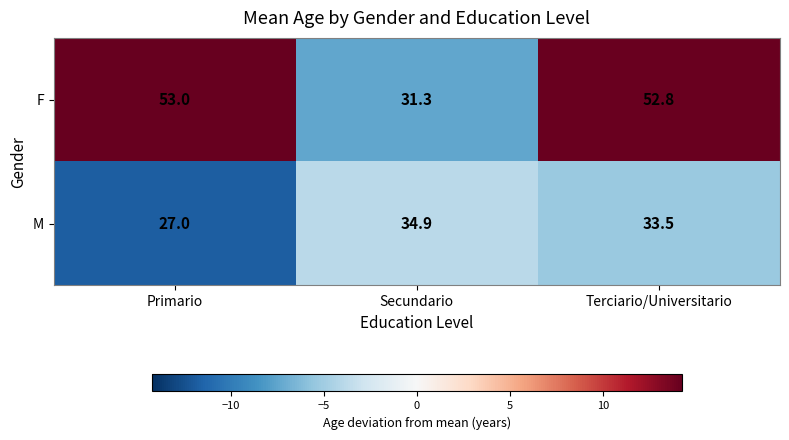

Between Secundario and Terciario/Universitario, which series saw the biggest shift?

F